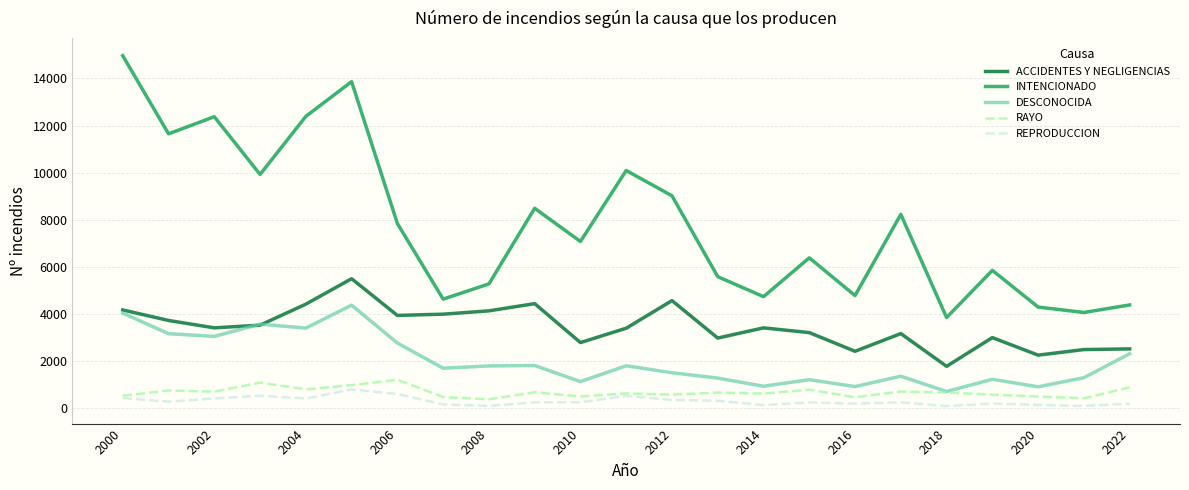

True or false: ACCIDENTES Y NEGLIGENCIAS and REPRODUCCION intersect in this chart.

False